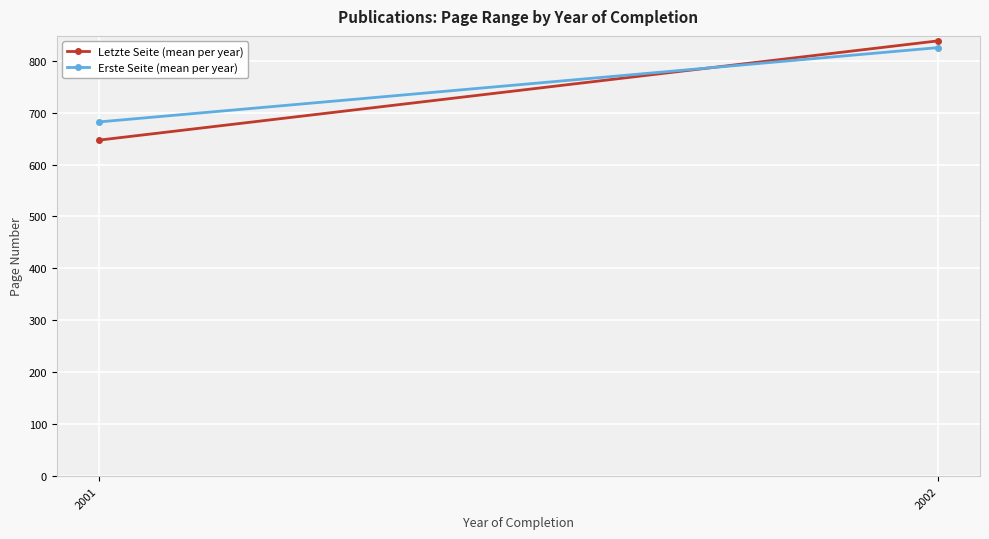

Between 2001 and 2002, which series saw the biggest shift?

Letzte Seite (mean per year)